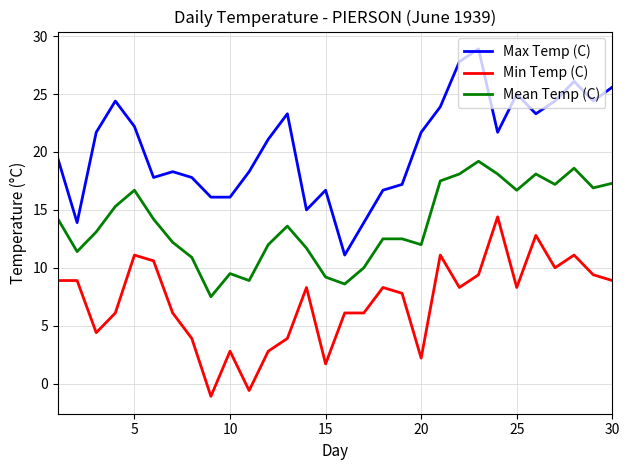

List the series in order of their overall mean, highest first.

Max Temp (C), Mean Temp (C), Min Temp (C)